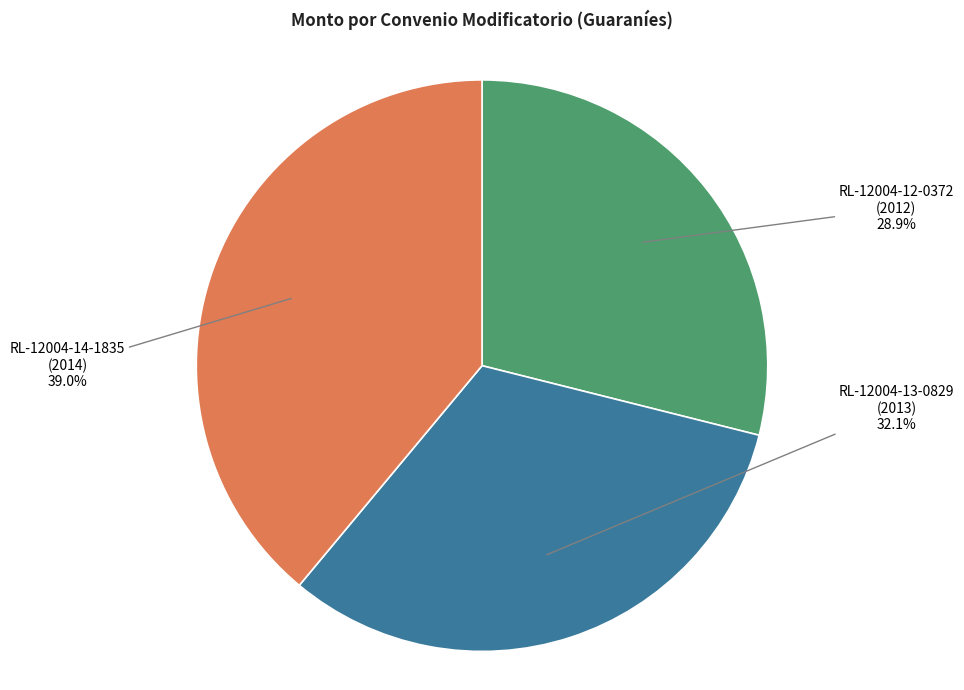

What is the total percentage of RL-12004-13-0829 (2013) and RL-12004-14-1835 (2014)?

71.1%